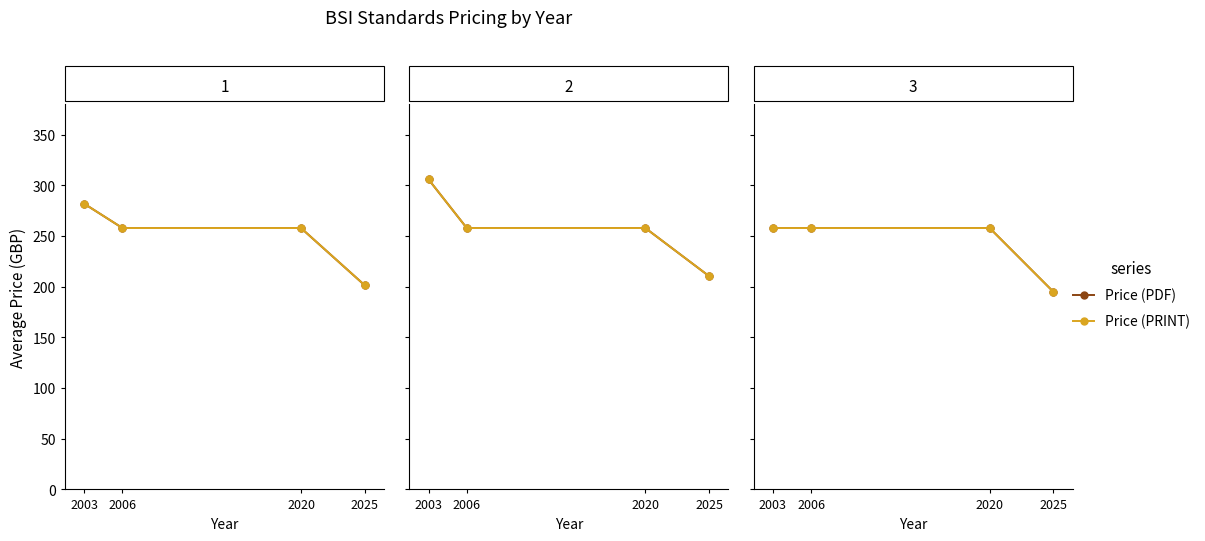

Which series has the largest range (max minus min)?

Price (PDF)